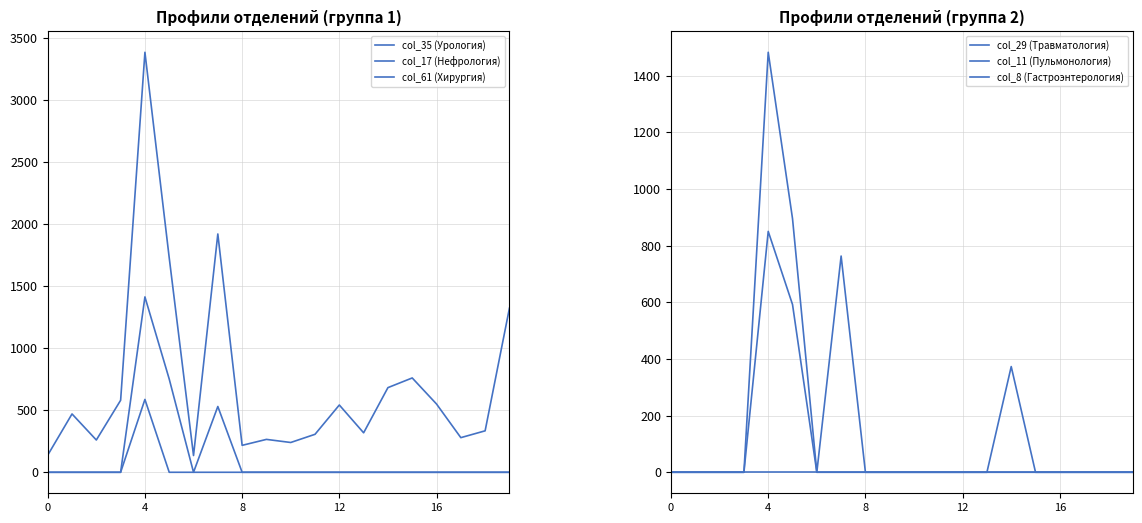

The value of col_11 (Пульмонология) at 12 is 0. True or false?

True